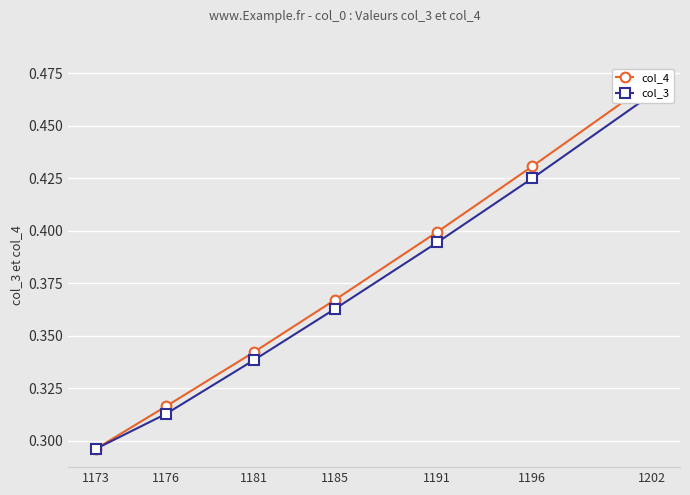

Reading right to left, extract all data points from this chart.

col_4: 0.5	0.4	0.4	0.4	0.3	0.3	0.3
col_3: 0.5	0.4	0.4	0.4	0.3	0.3	0.3